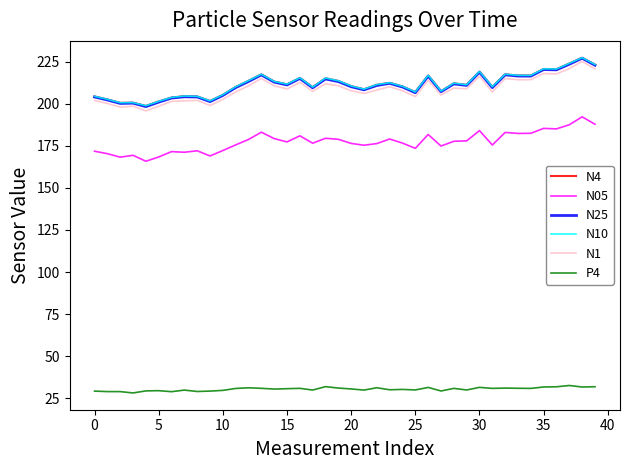

True or false: N4 and N25 intersect in this chart.

False